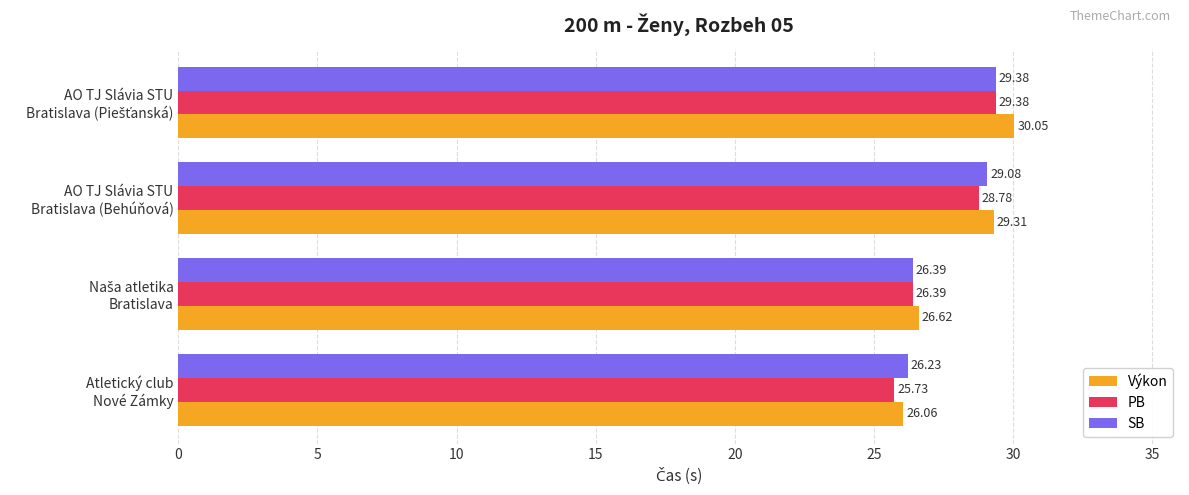

At how many categories does at least one series exceed 28?

2